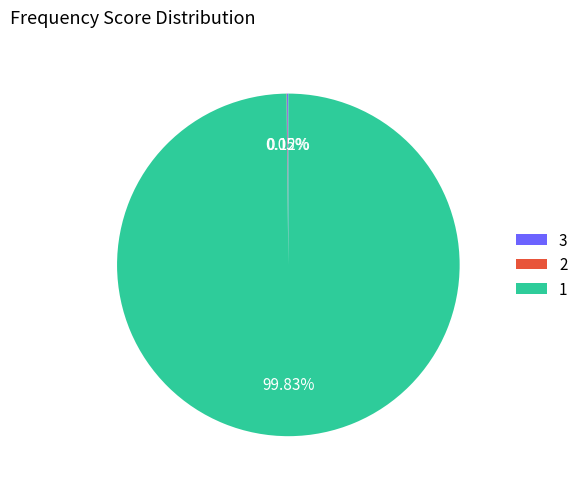

Is there any slice that represents more than half of the pie?

Yes